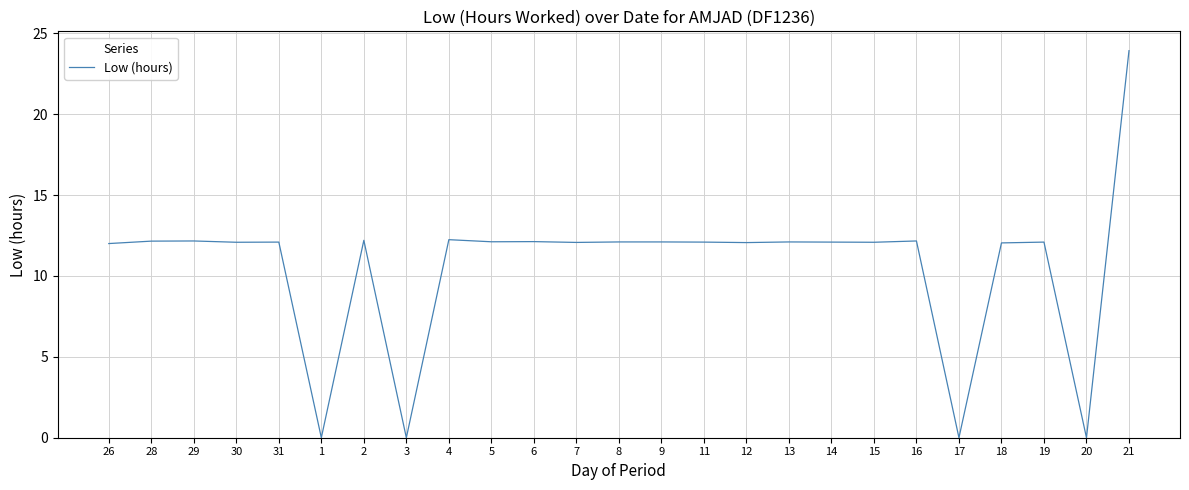

The value at 13 is 6.2. True or false?

False